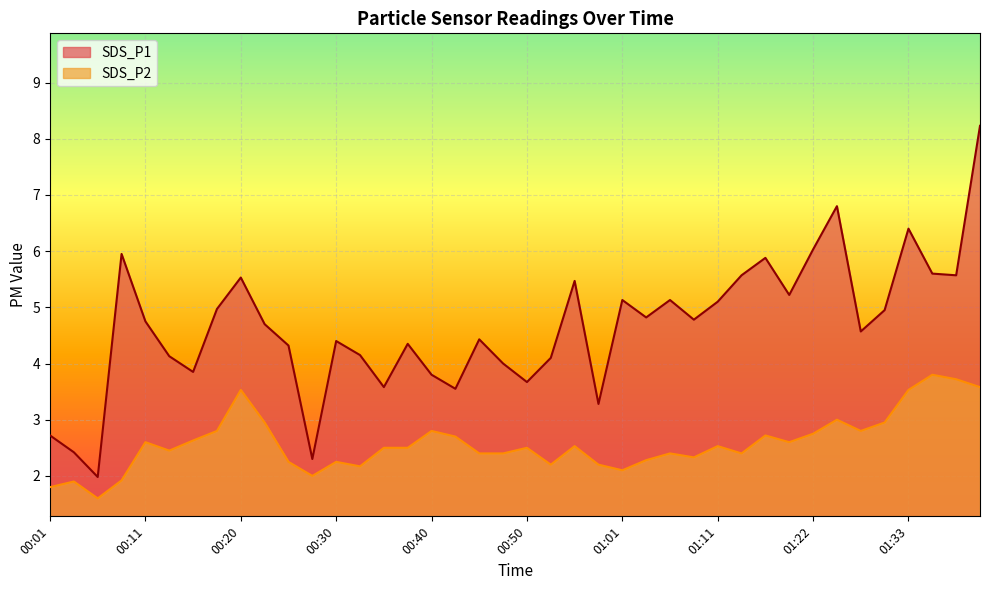

True or false: SDS_P2 has more than 1 points higher than both neighbors.

True